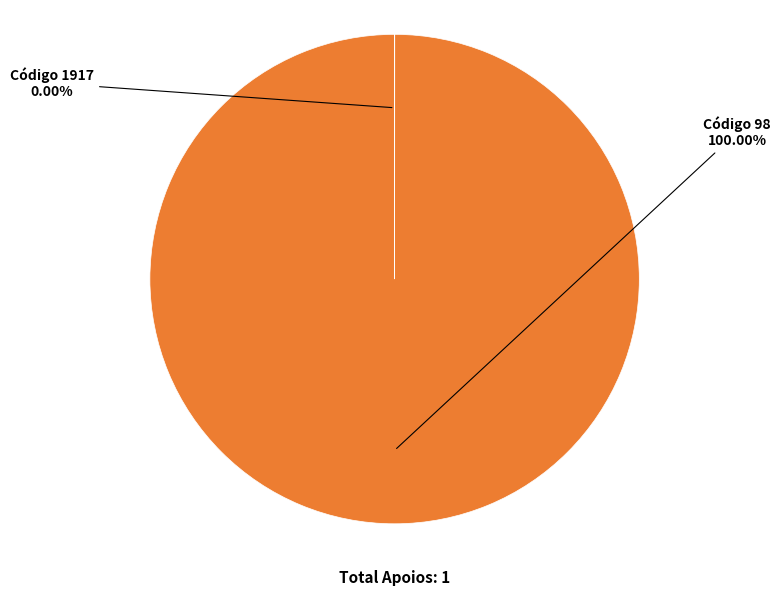

Does any single category account for the majority?

Yes